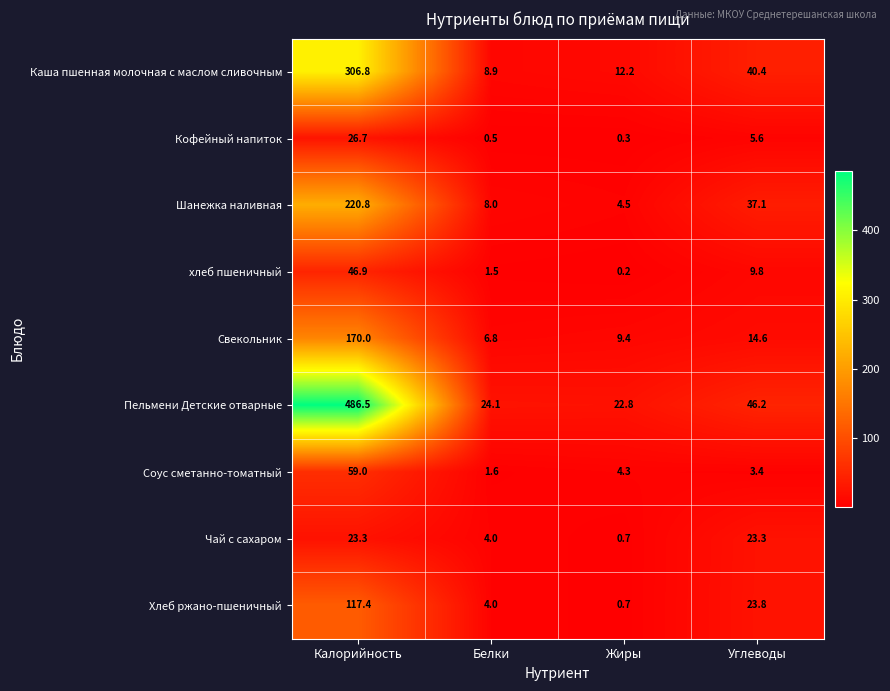

At which label does хлеб пшеничный reach its minimum?

Жиры